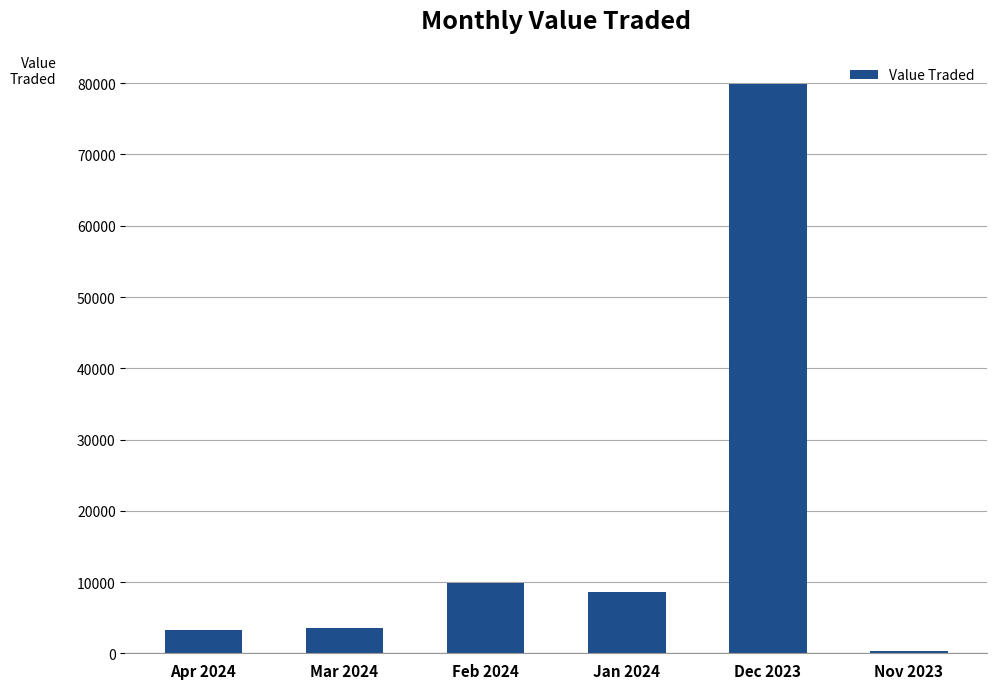

Which label corresponds to the largest value in the chart?

Dec 2023